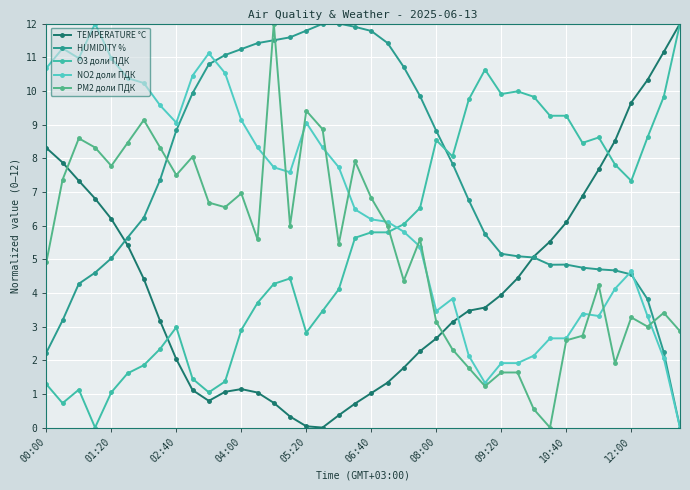

How many values in the HUMIDITY % series exceed 6?

21